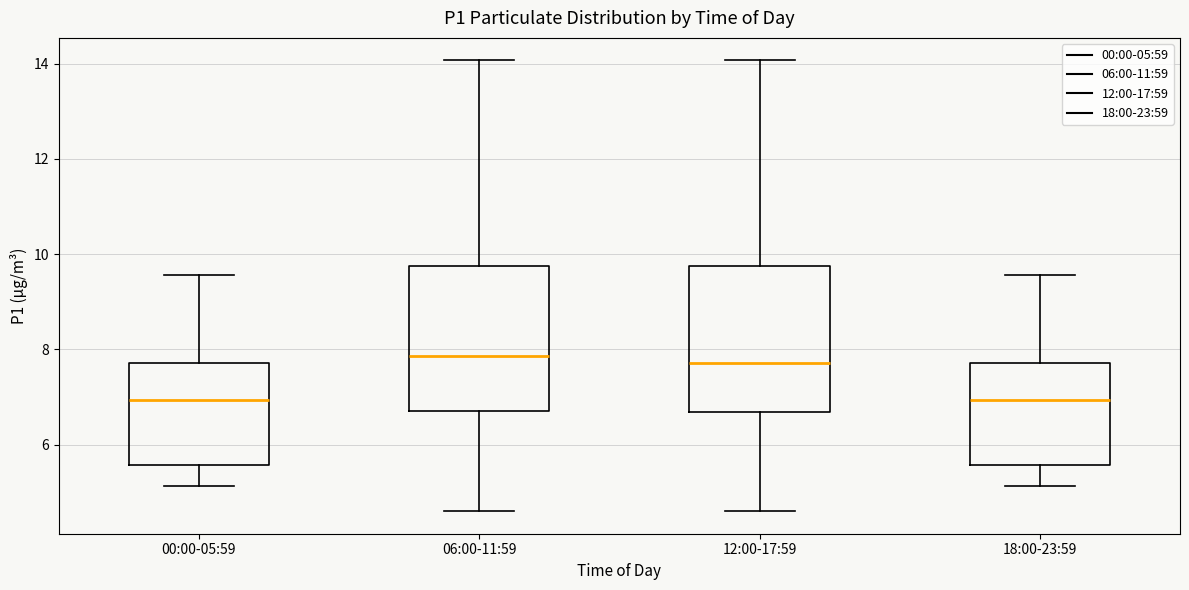

Where does the upper whisker of the box for 00:00-05:59 end on the y-axis? The values are not printed on the chart, so give them approximately, as read against the axis.

9.6